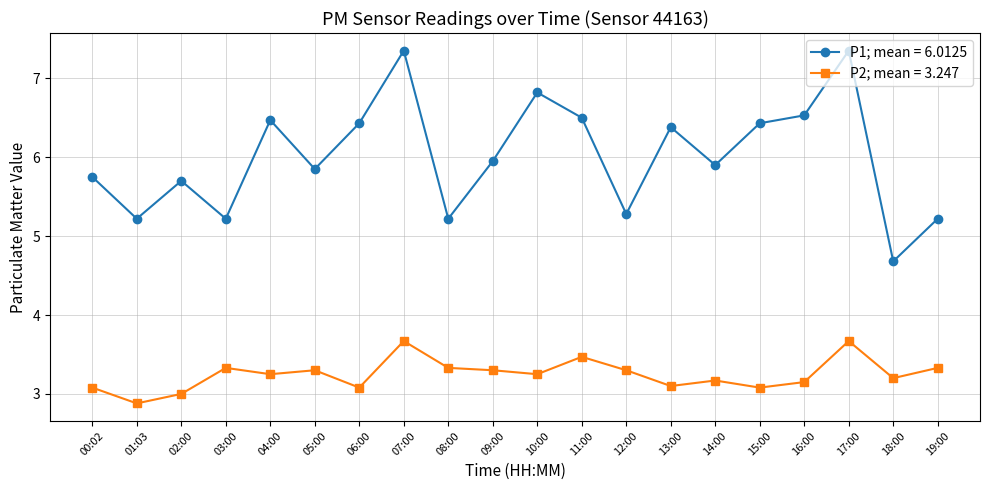

Which series changed the most between 01:03 and 02:00?

P1; mean = 6.0125